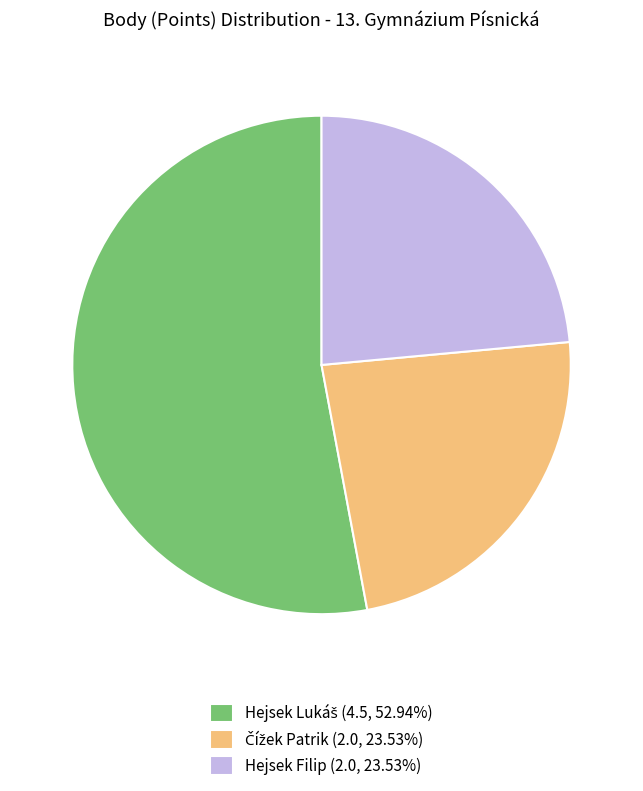

Is there a majority slice in this chart?

Yes